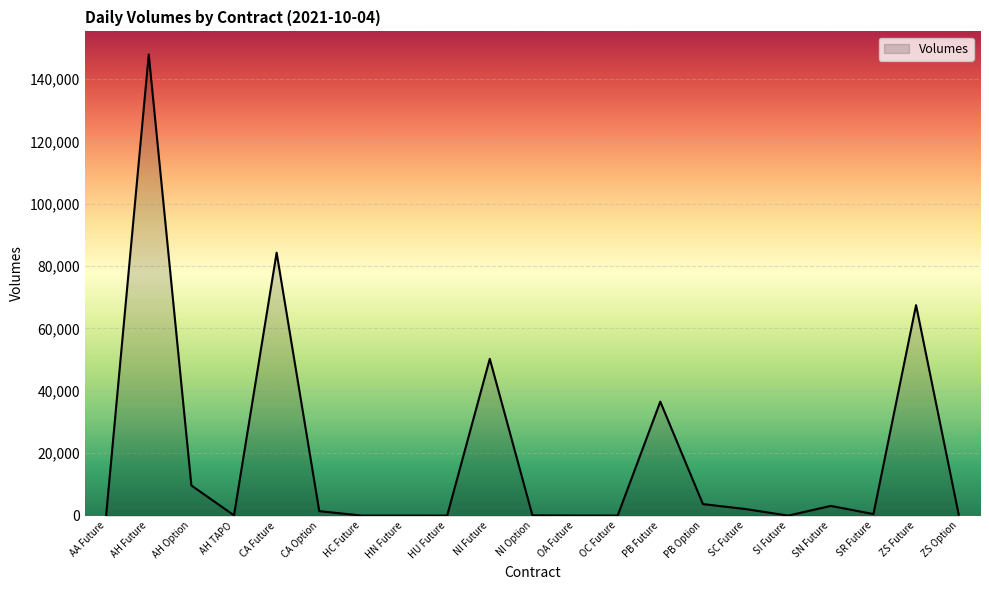

The chart shows a value of 40 at AA Future. True or false?

True